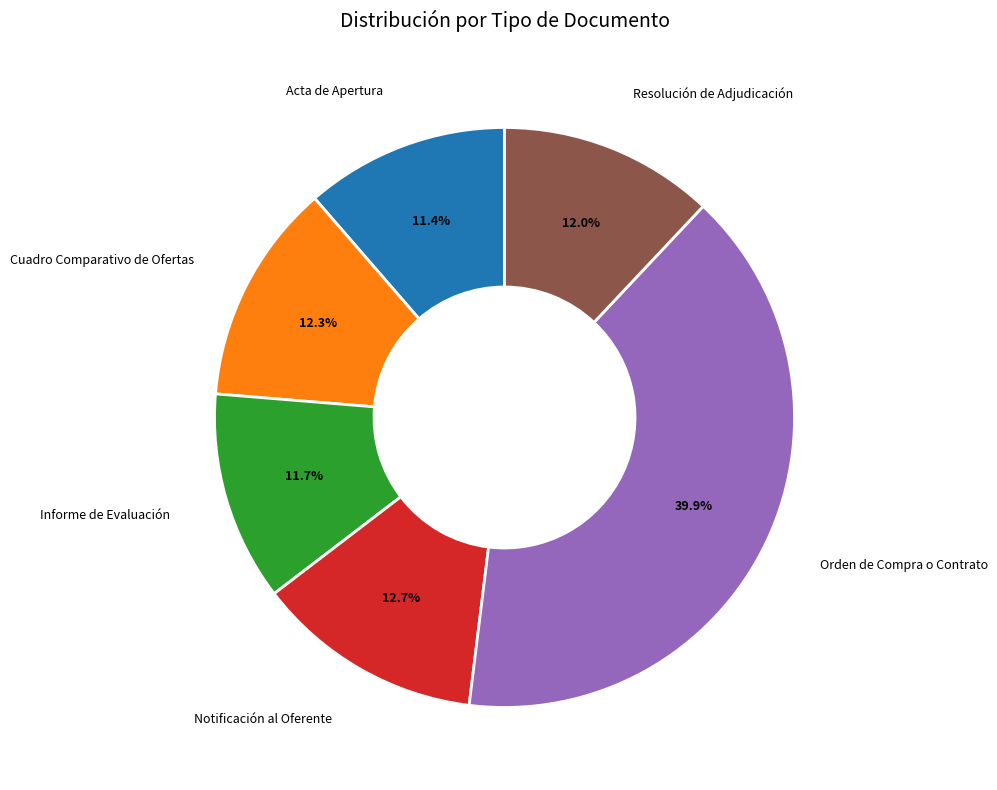

Count the number of slices in the pie.

6